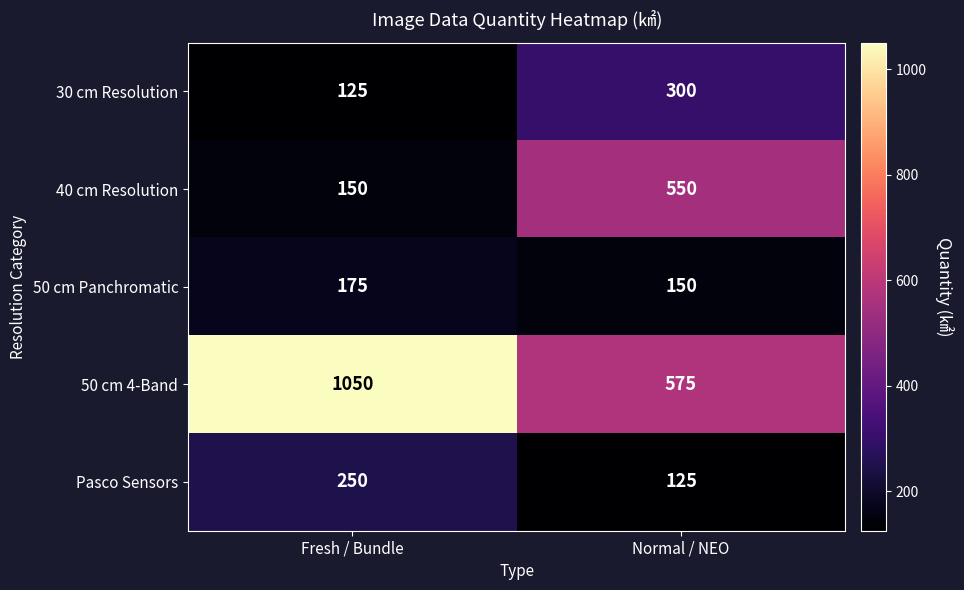

The 30 cm Resolution series shows 197 at Normal / NEO. True or false?

False